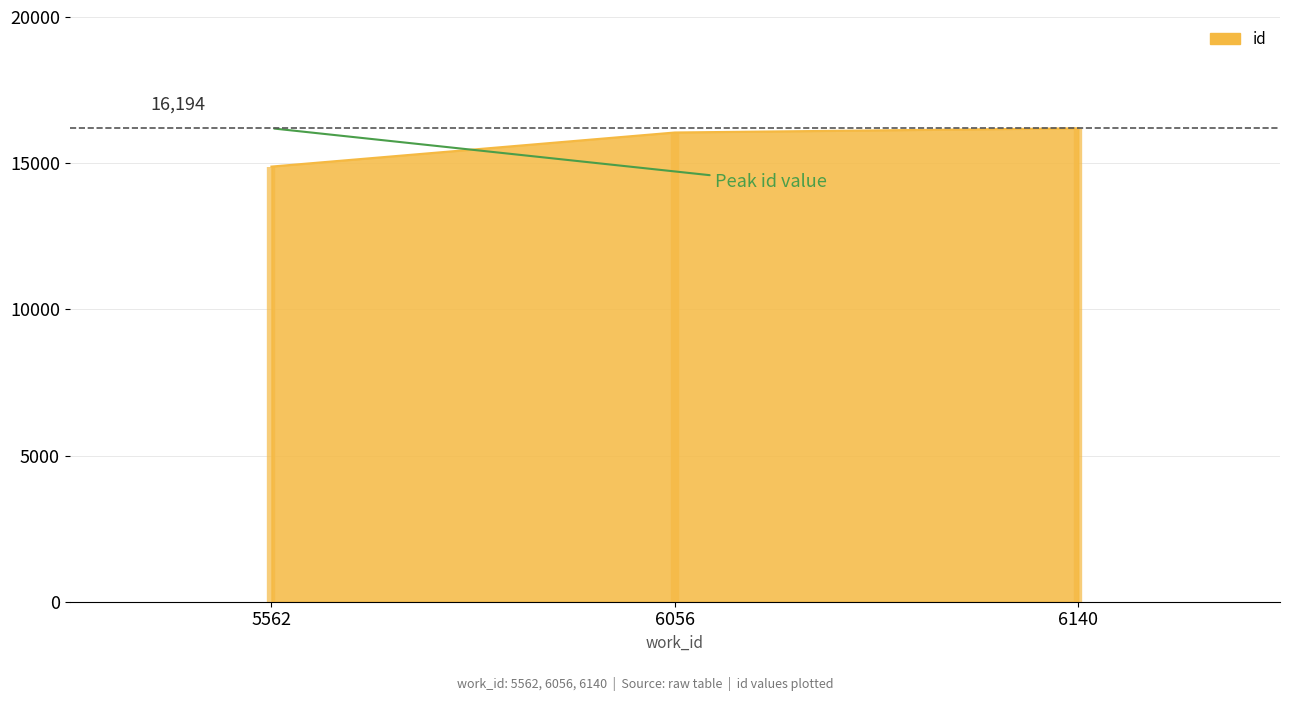

What is the sum of the values at 6056 and 6140?

32244